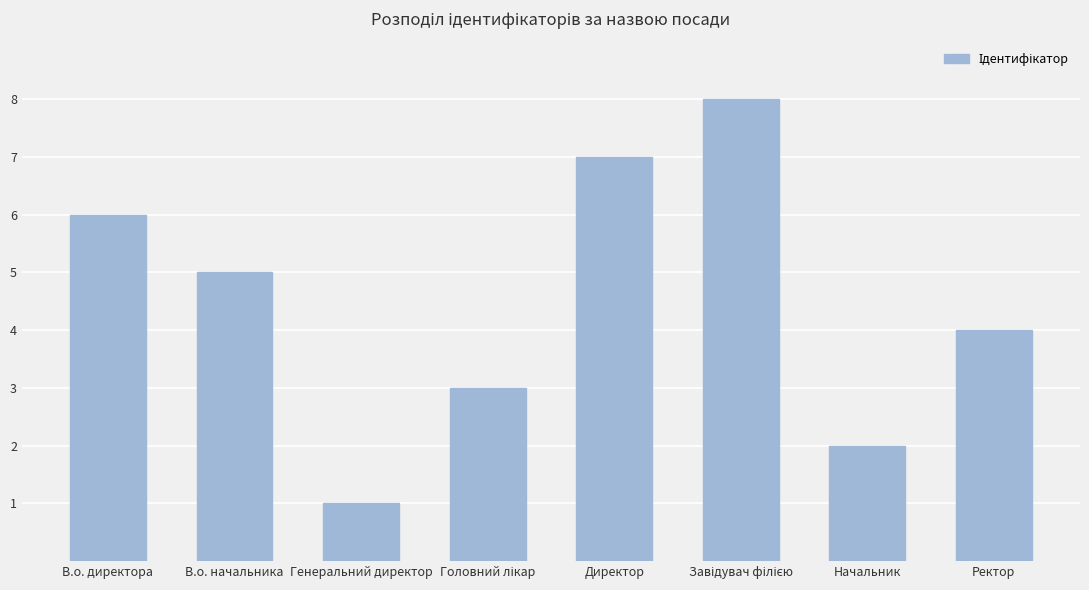

How many values are below 5?

4